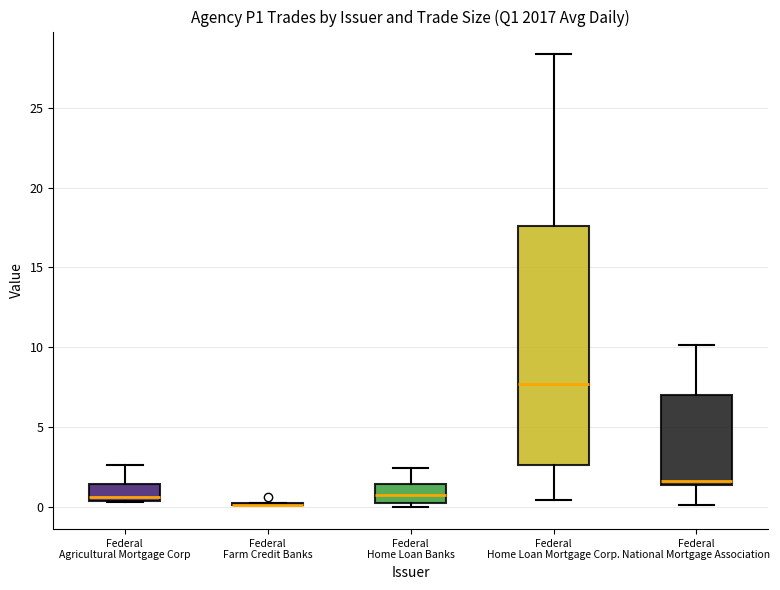

Comparing the boxes themselves (not the whiskers), which one is the tallest?

Federal Home Loan Mortgage Corp.